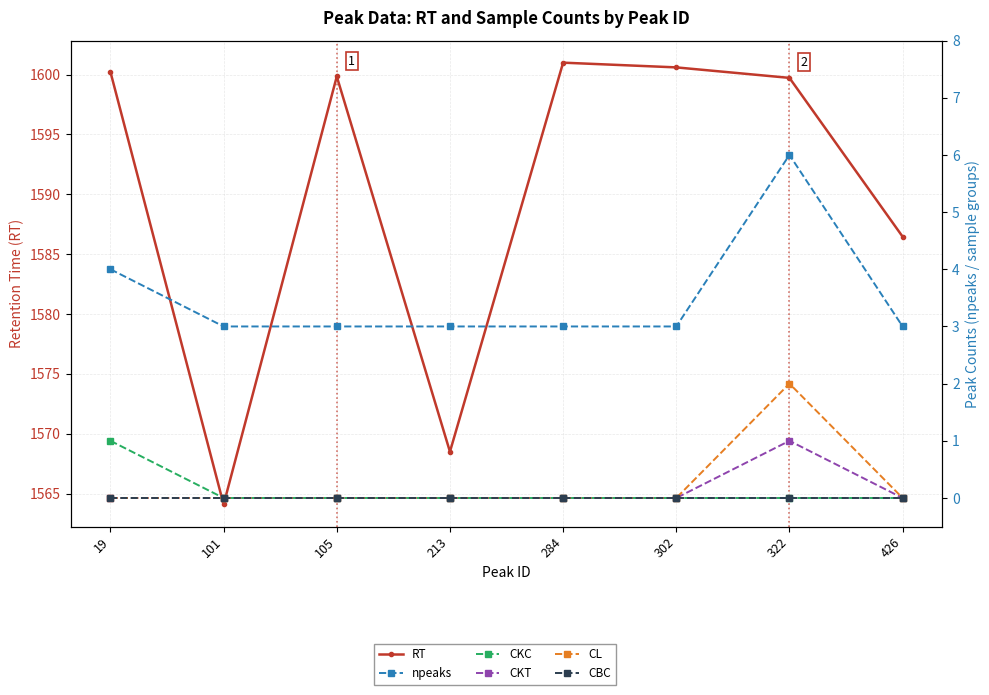

At which category is the sum across all series the highest?

322